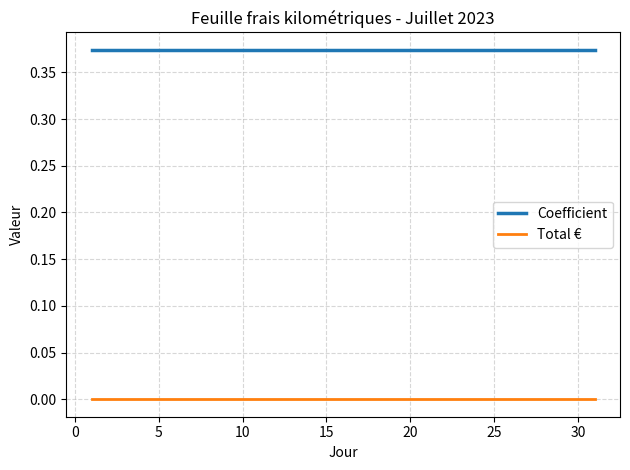

Does the chart have visible grid lines?

Yes